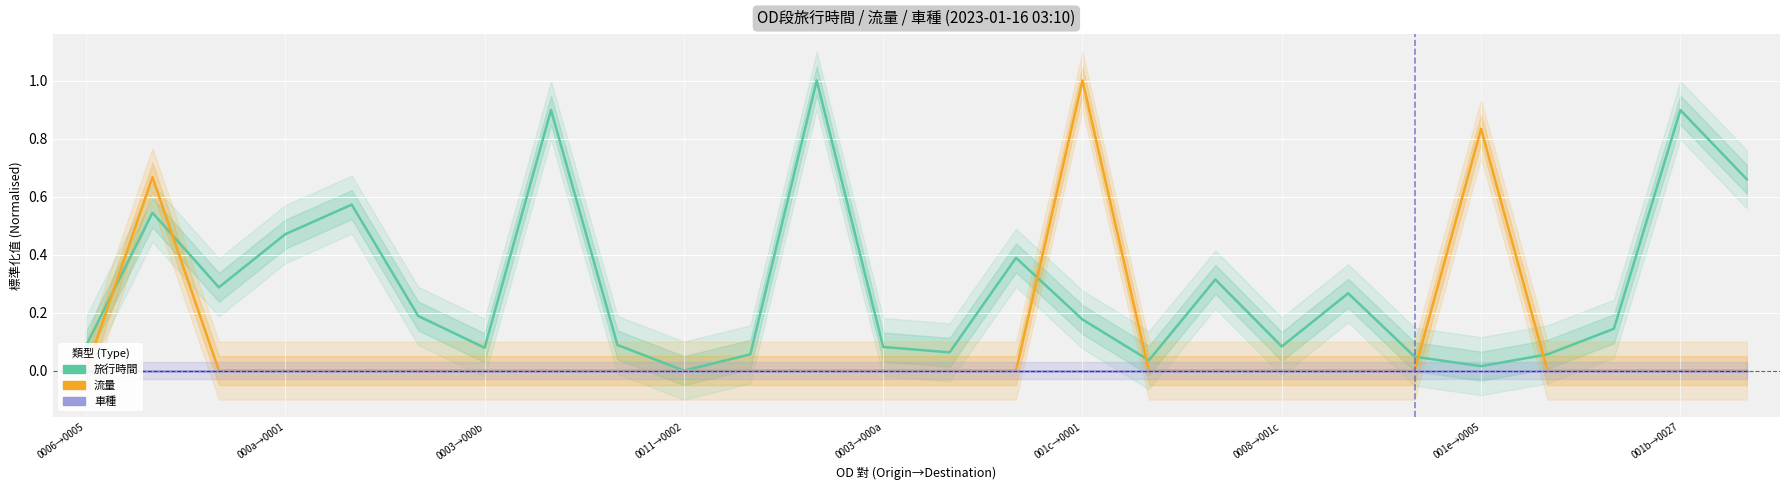

What is the total value across all series at 19?

0.3